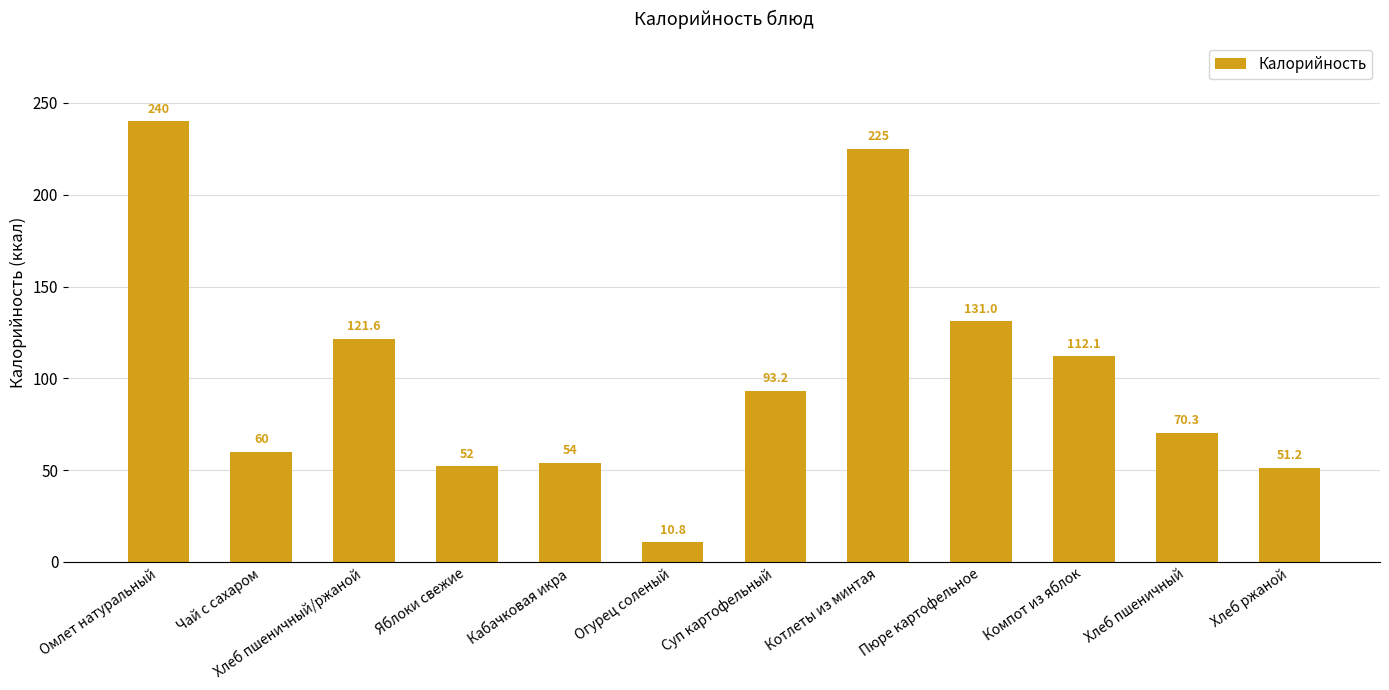

Is it true that the value at Хлеб пшеничный/ржаной is 121.6?

True